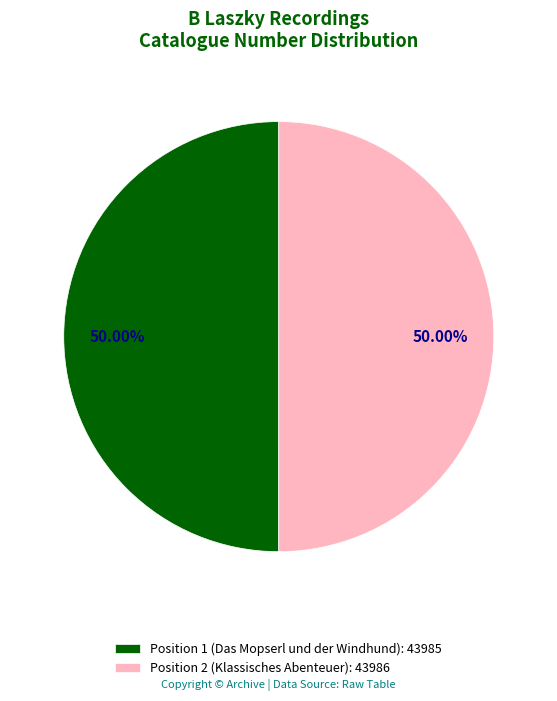

The Position 2 (Klassisches Abenteuer) slice represents 40% of the pie. True or false?

False